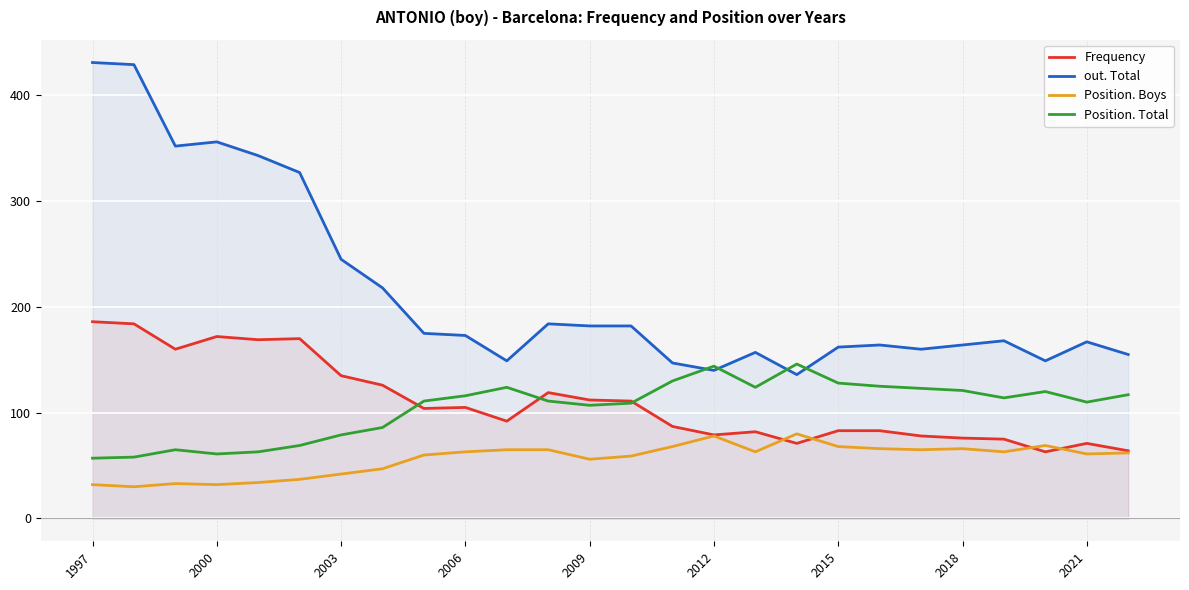

List the series in order of their peak value, highest first.

out. Total, Frequency, Position. Total, Position. Boys